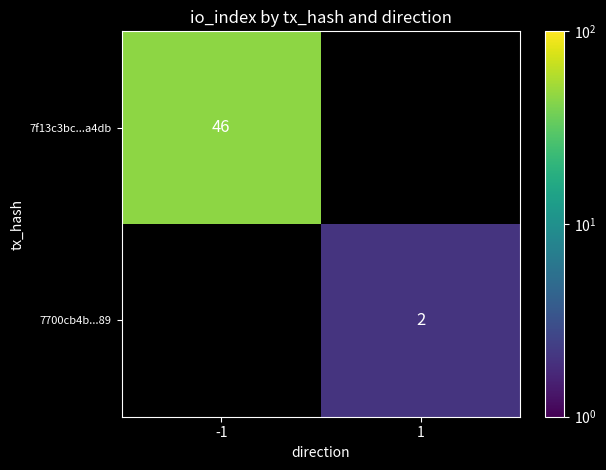

Which label corresponds to the smallest value in the chart?

1